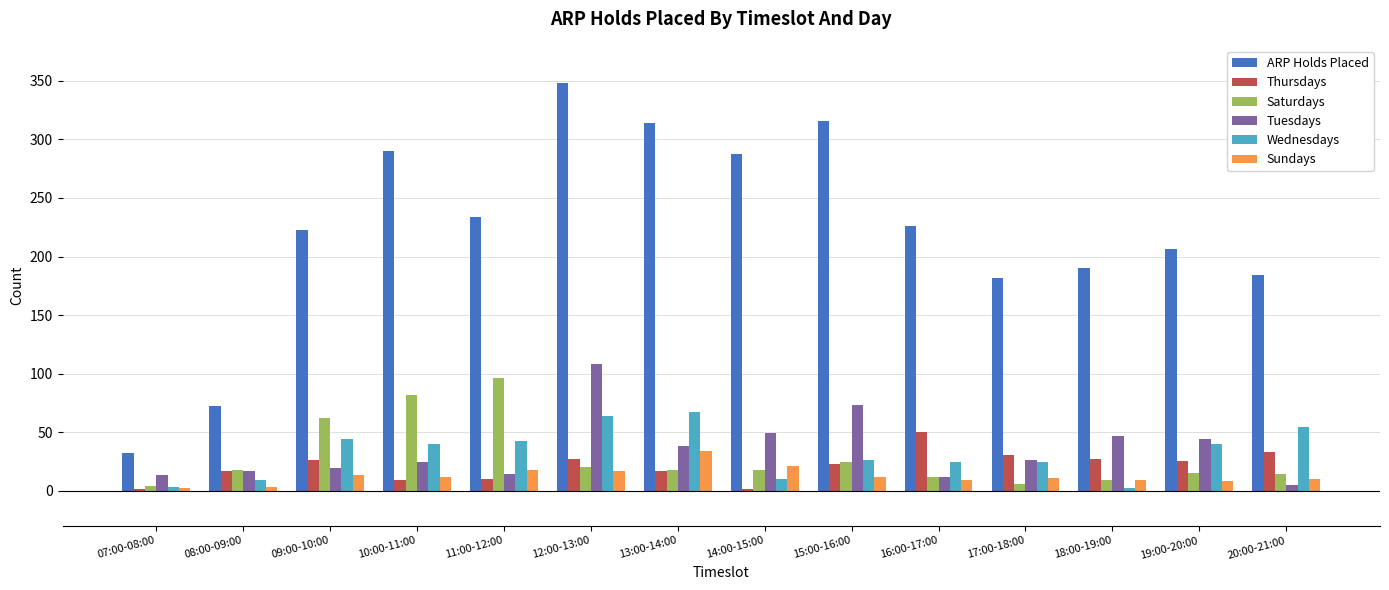

Is the value of Wednesdays at 13:00-14:00 greater than the value of Tuesdays at 12:00-13:00?

No